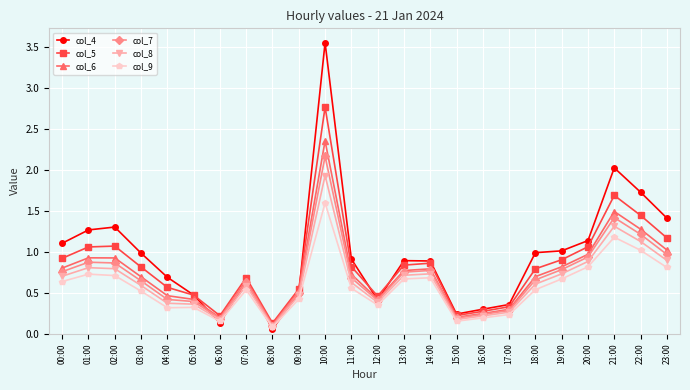

At which category does the chart reach its peak across all series?

10:00